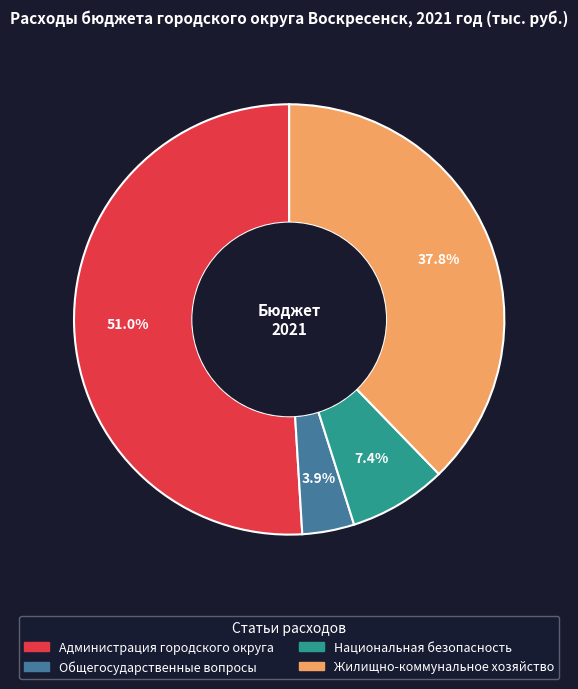

To the nearest percent, what is the combined percentage of Национальная безопасность and Общегосударственные вопросы?

11%